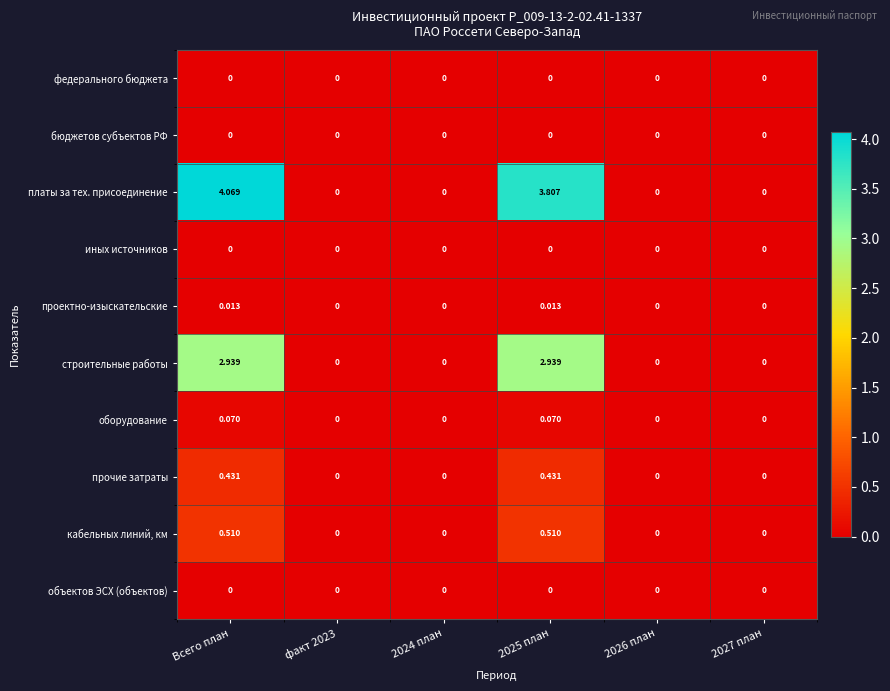

Is the value of прочие затраты at 2024 план greater than the value of платы за тех. присоединение at Всего план?

No